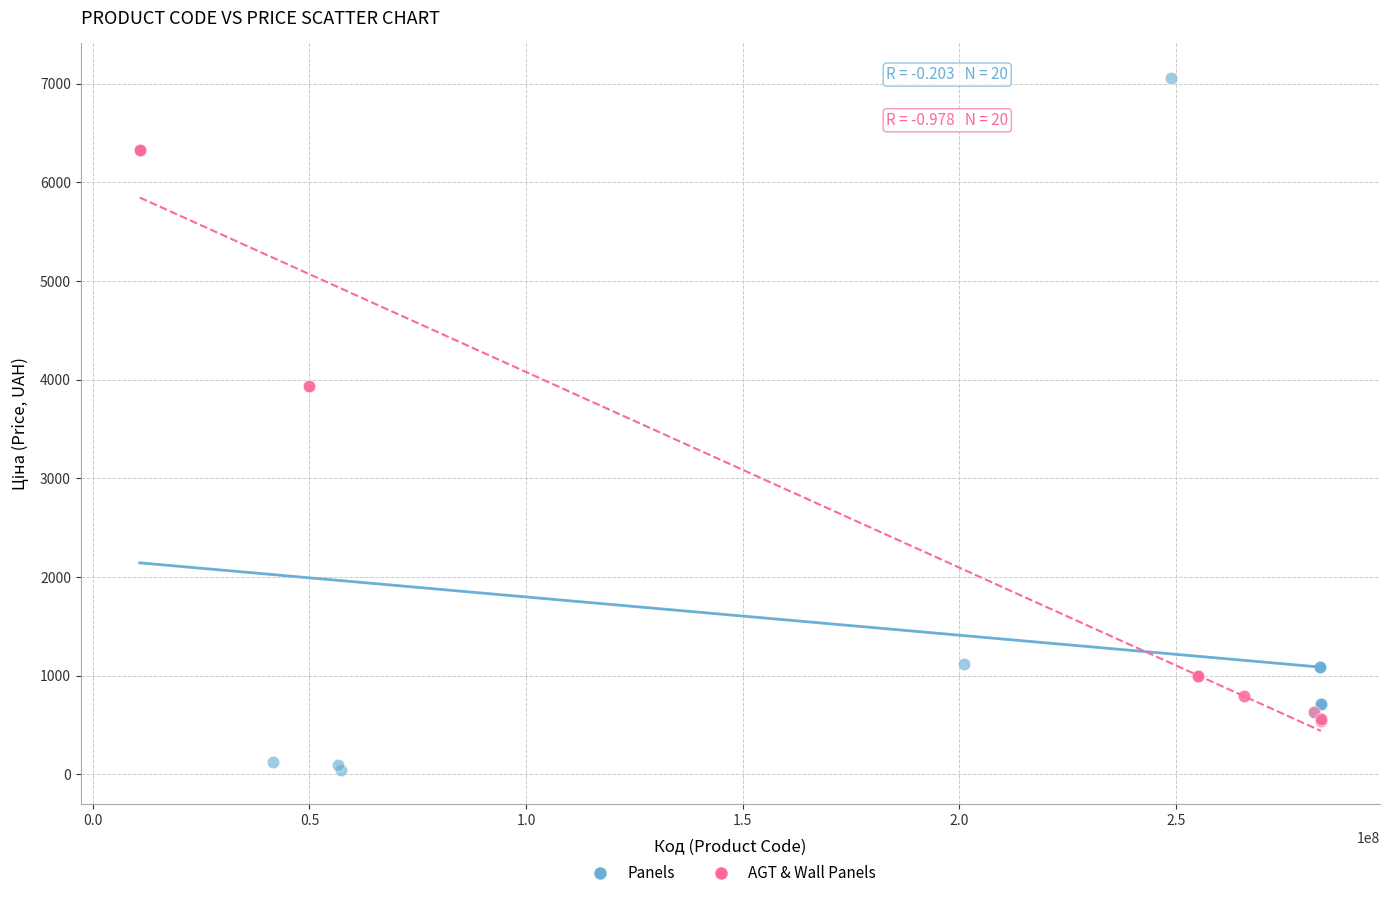

Which series reaches the maximum Y coordinate?

Panels